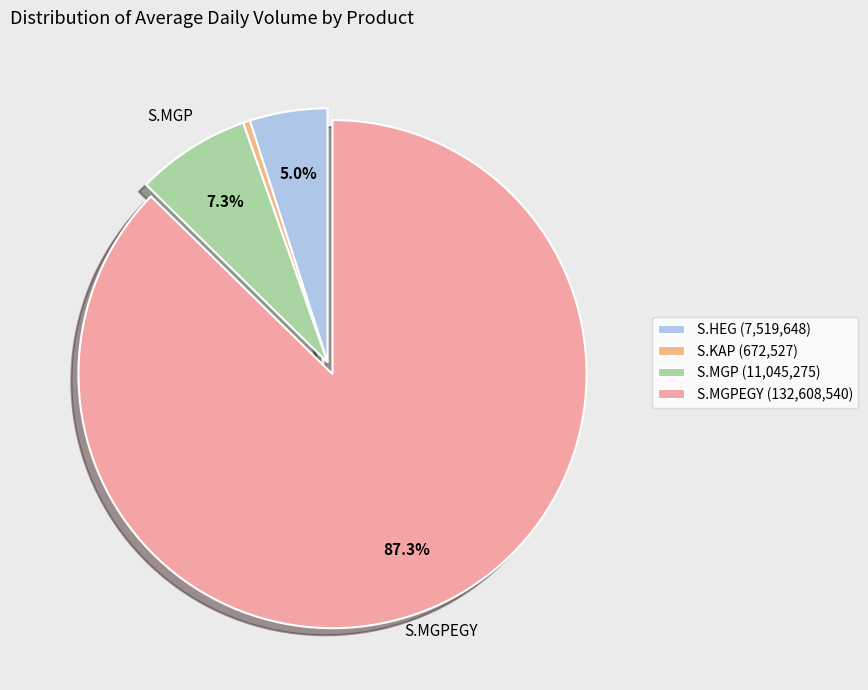

Count the number of slices in the pie.

4